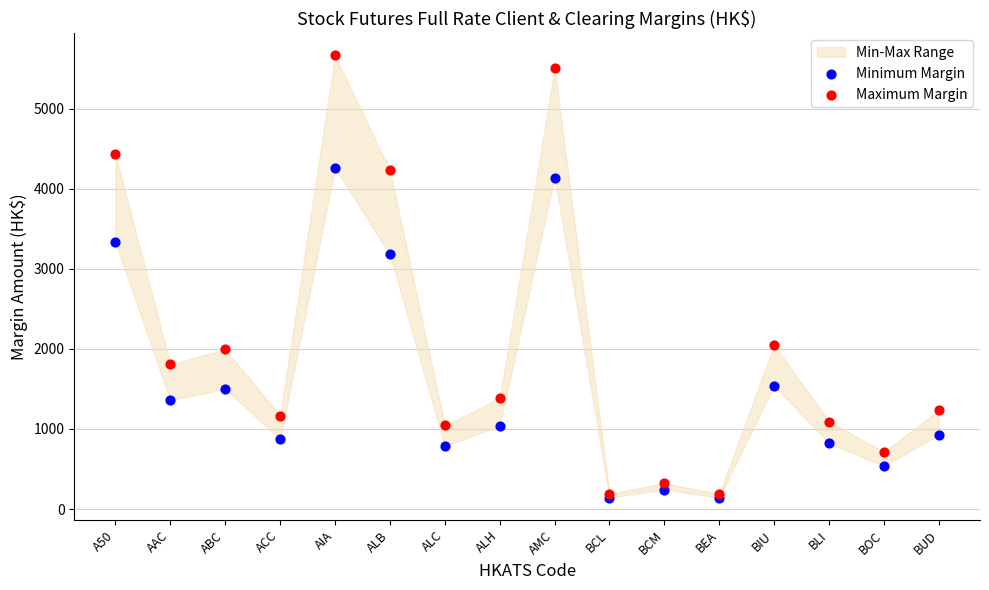

Across all series, what Y value is closest to 2903?

3180